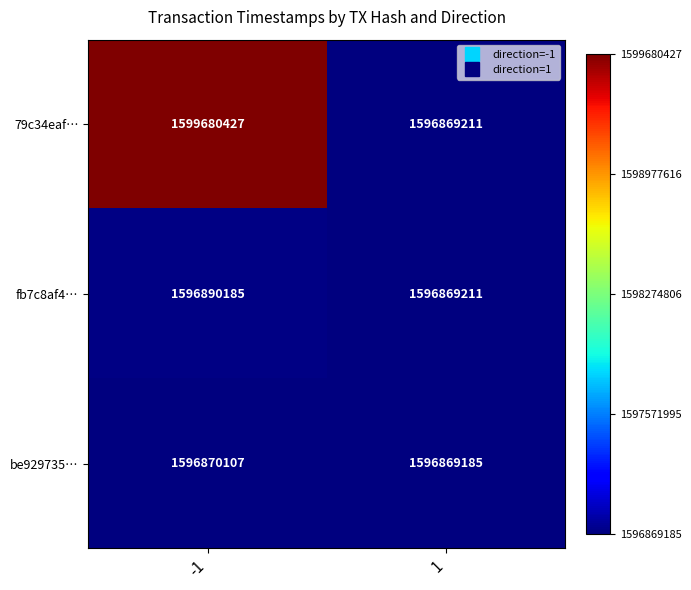

Which series has the widest spread of values?

79c34eaf…